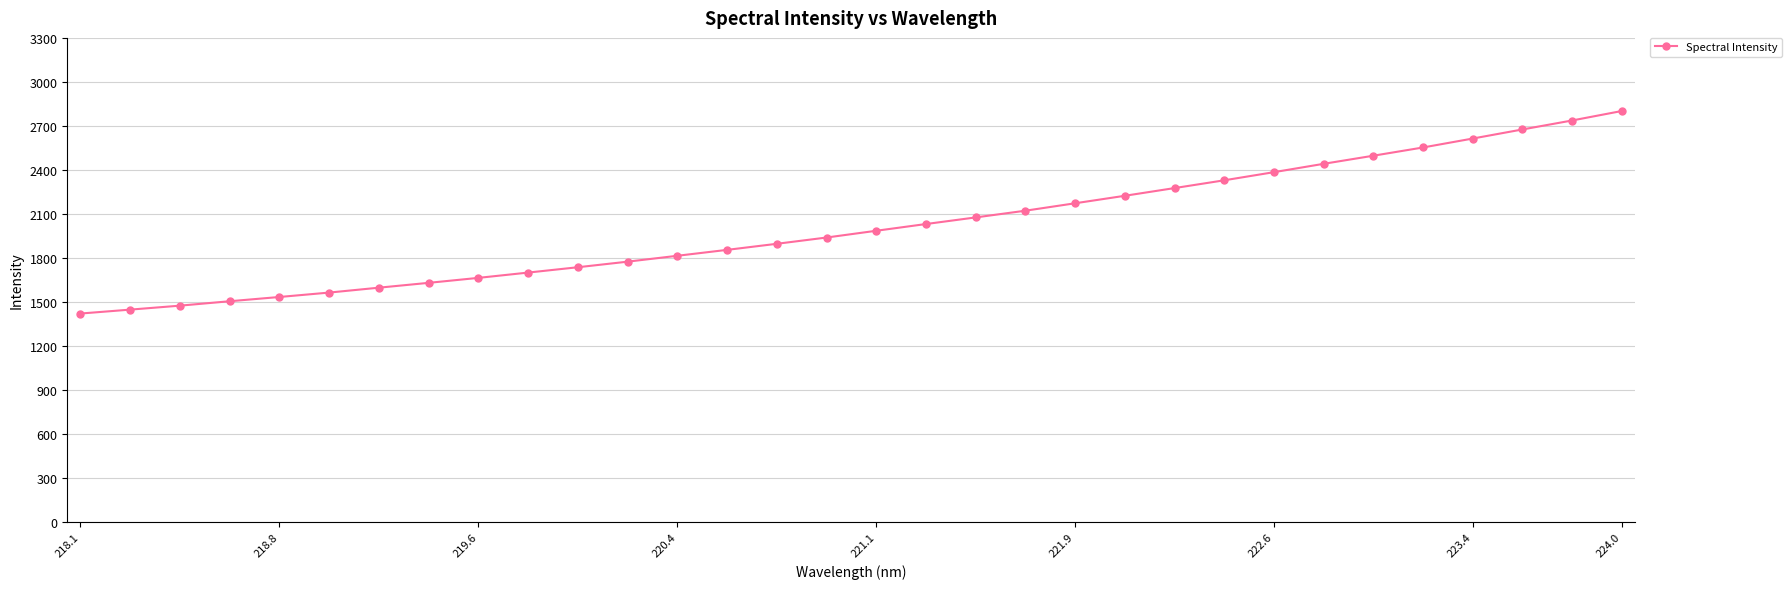

What is the difference between the maximum and second lowest values?

1353.6